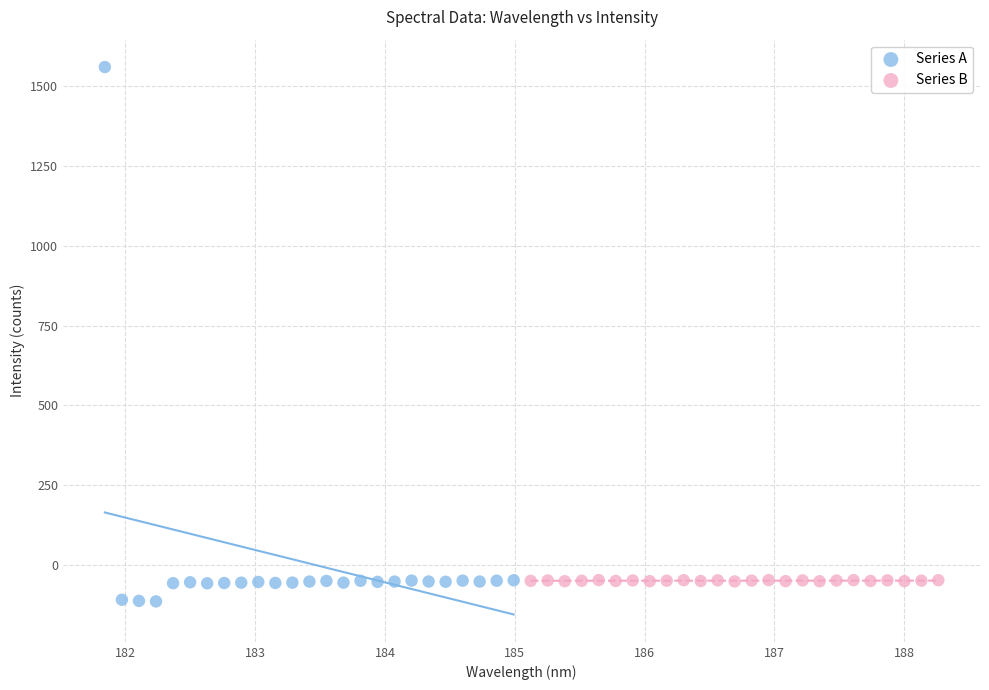

Which series has the largest Y range (max minus min)?

Series A